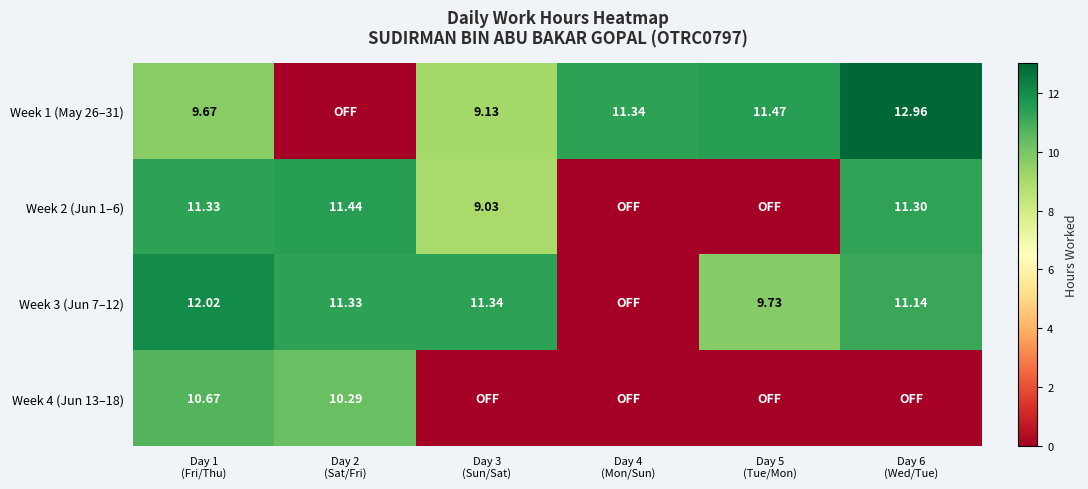

At which category is the sum across all series the highest?

Day 1
(Fri/Thu)